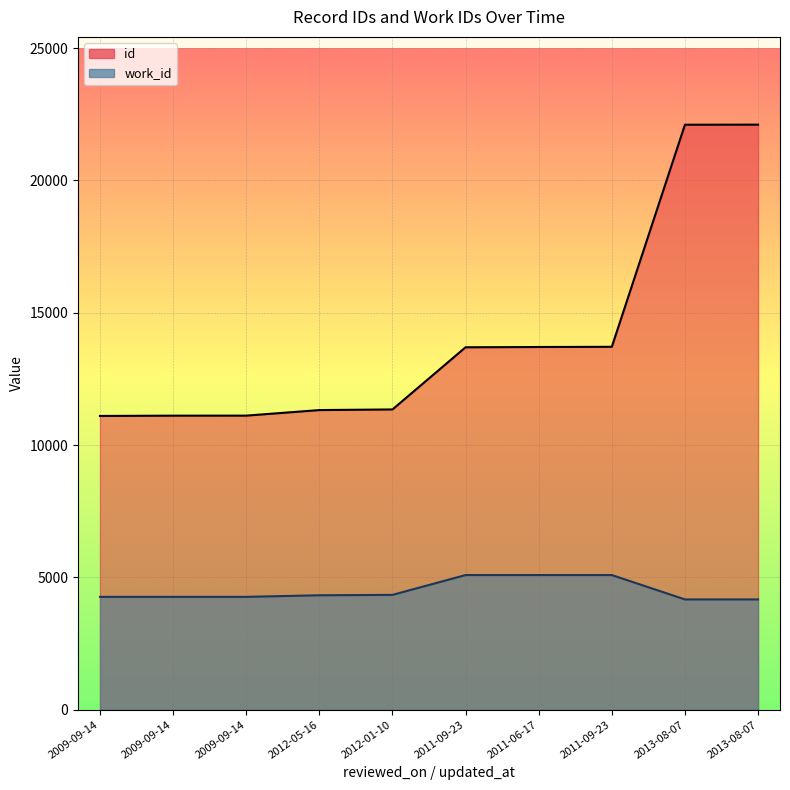

How many data points in id are less than 13695?

5